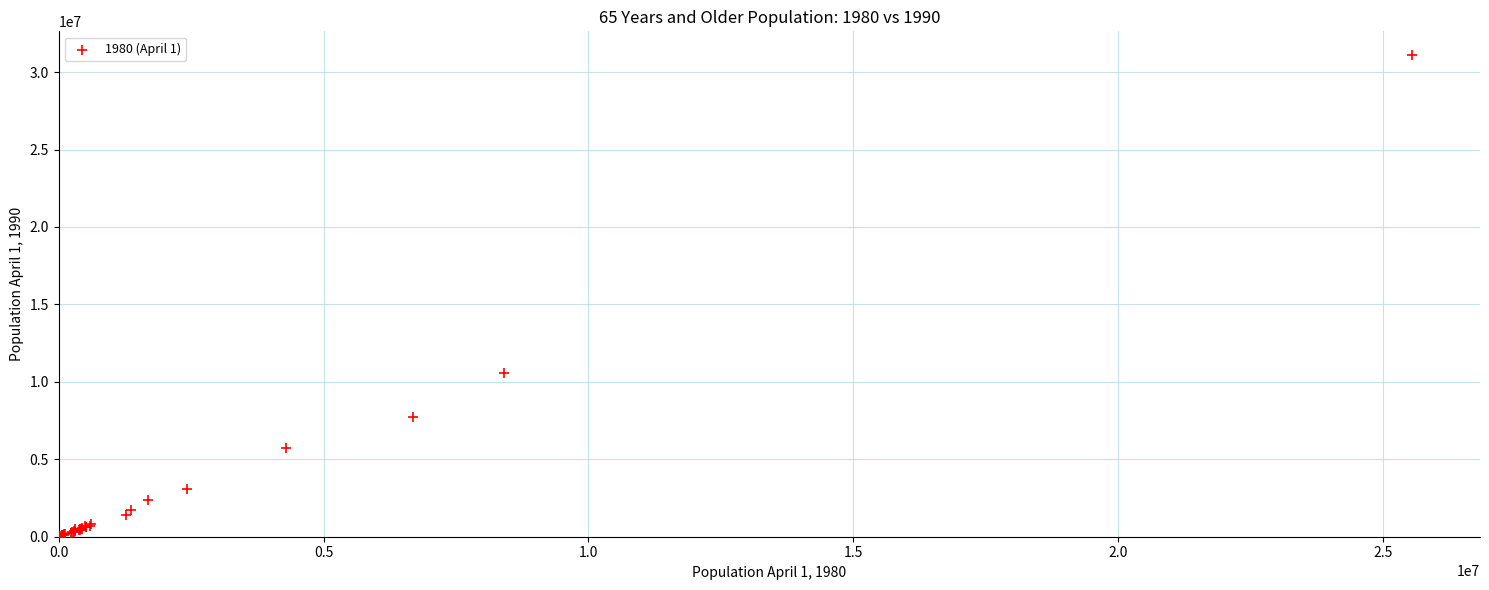

What Y value in the scatter plot is closest to 15551941?

10592413